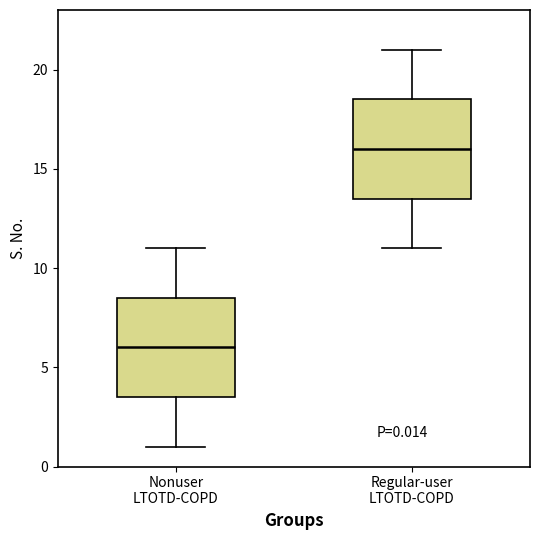

Which box has the highest median line?

Regular-user LTOTD-COPD